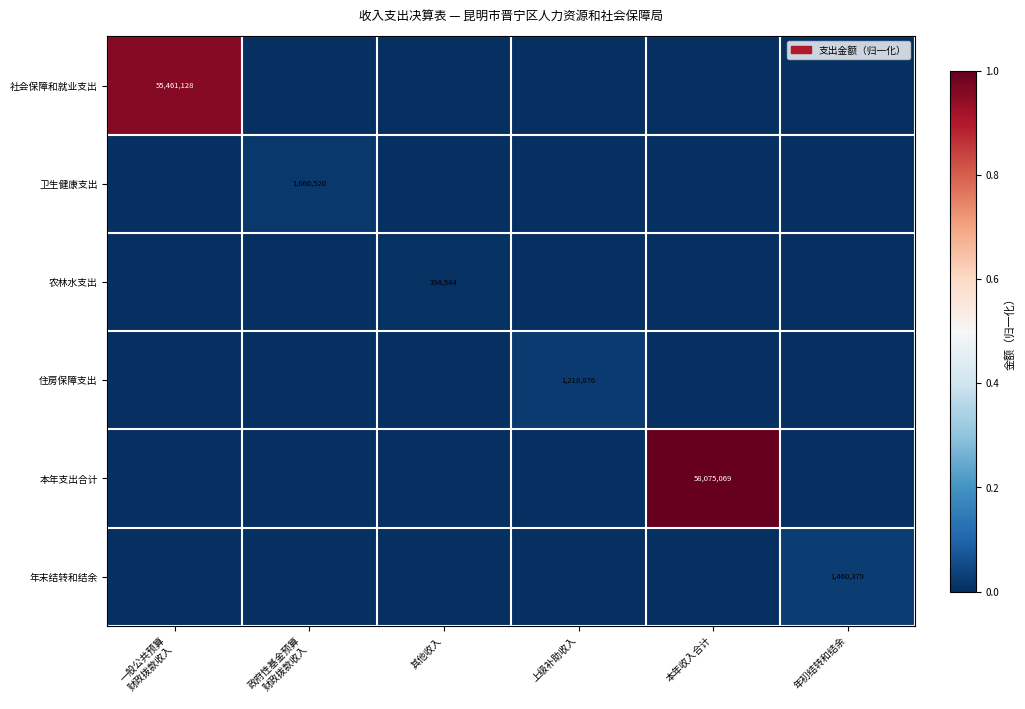

Which series has the largest range (max minus min)?

本年支出合计